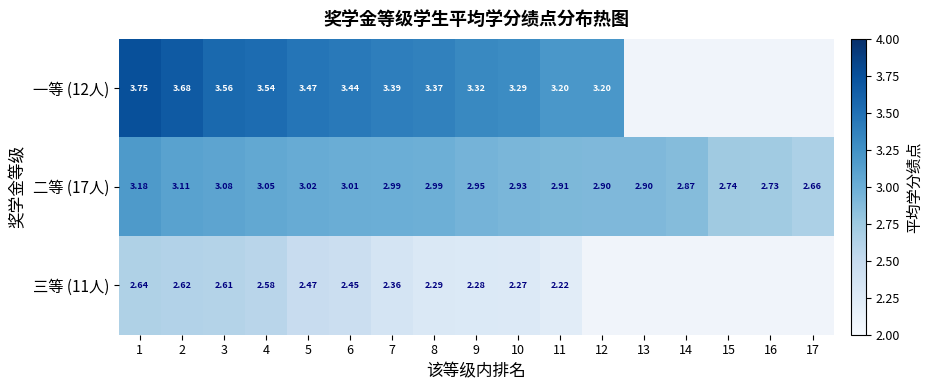

Is the value of 一等 (12人) at 7 greater than the value of 二等 (17人) at 15?

Yes